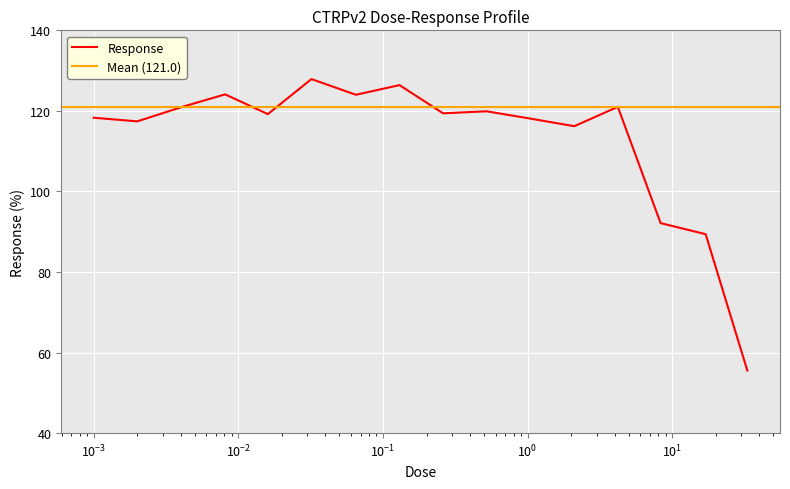

Is it true that the value at 0.0041 is 38.4?

False